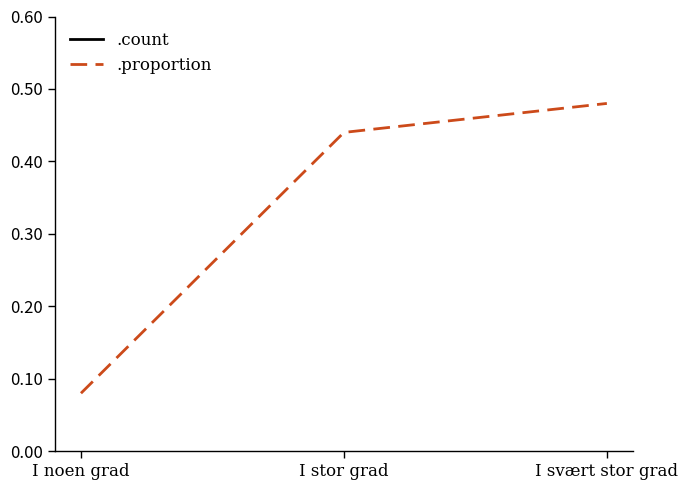

What is the smallest value displayed?

0.1